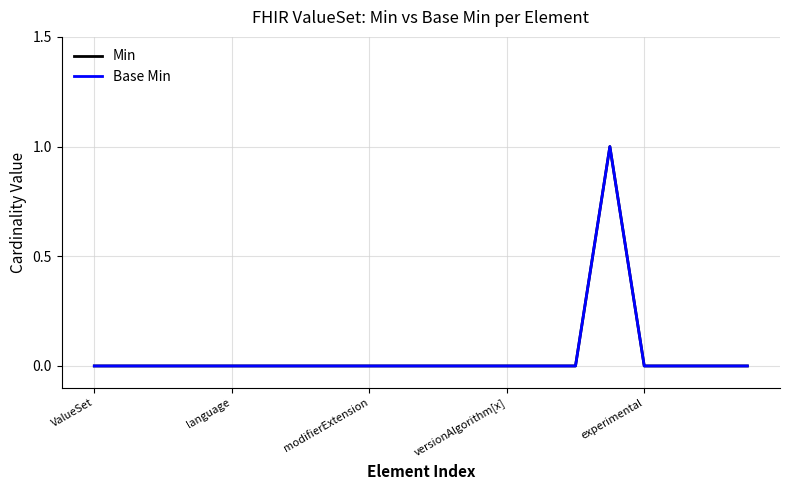

Is this an area chart (filled region under the line)?

No